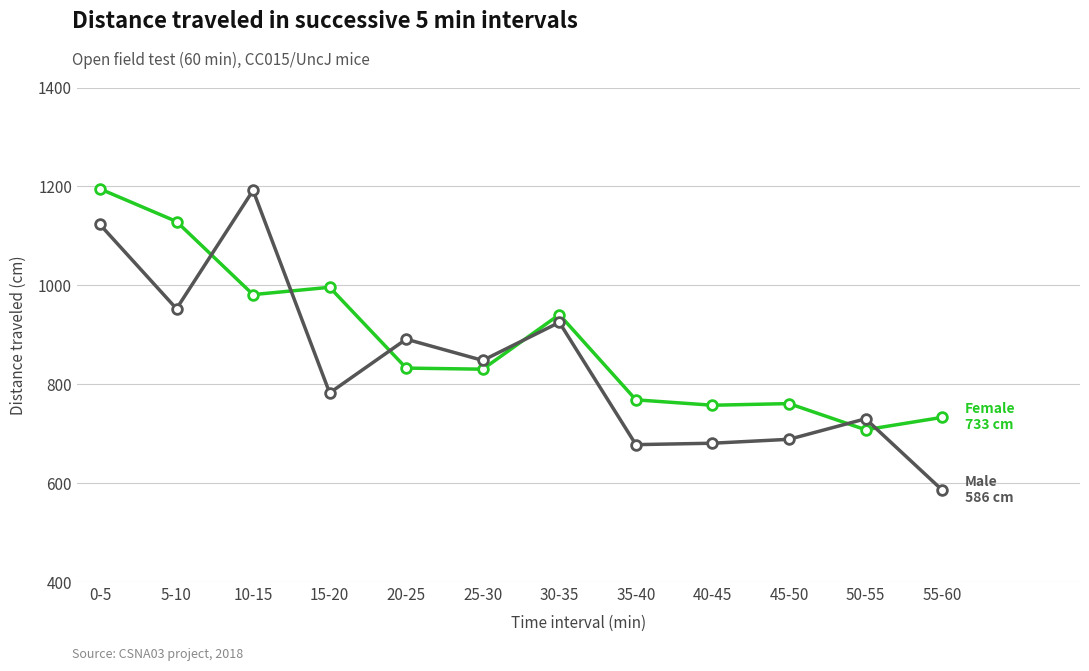

At which category is the sum across all series the highest?

0-5